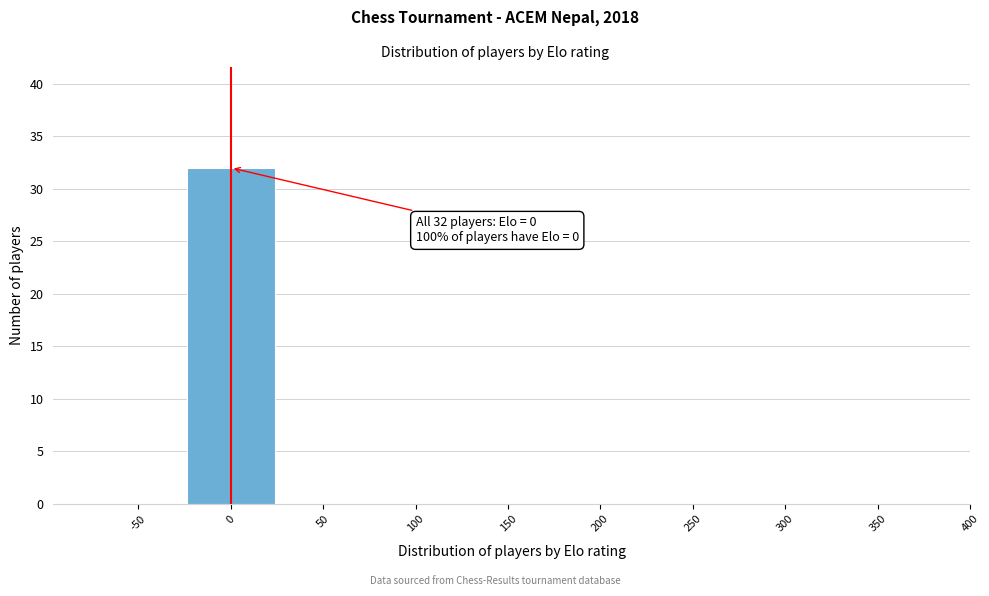

Reading left to right, list all the values displayed in this chart.

-50=0	0=32	50=0	100=0	150=0	200=0	250=0	300=0	350=0